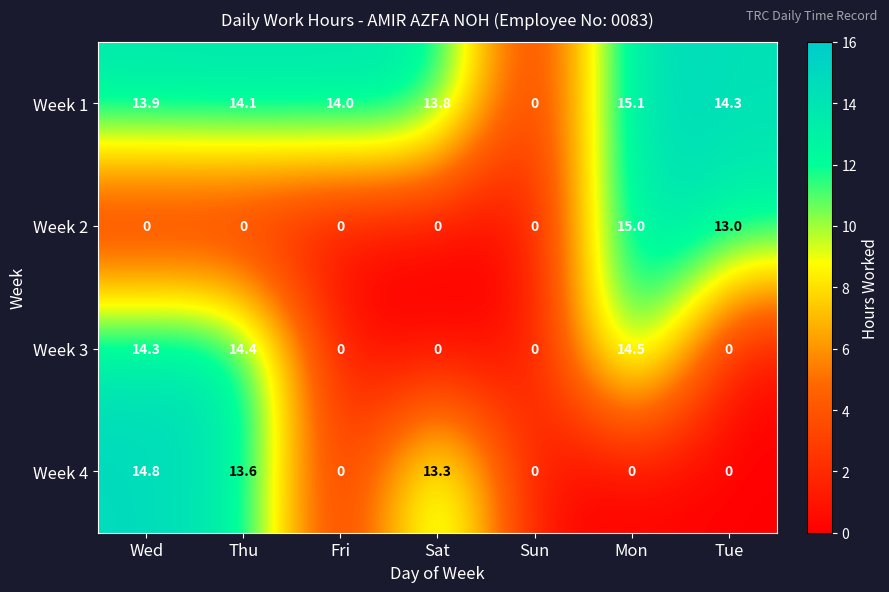

At which category is the sum across all series the highest?

Mon